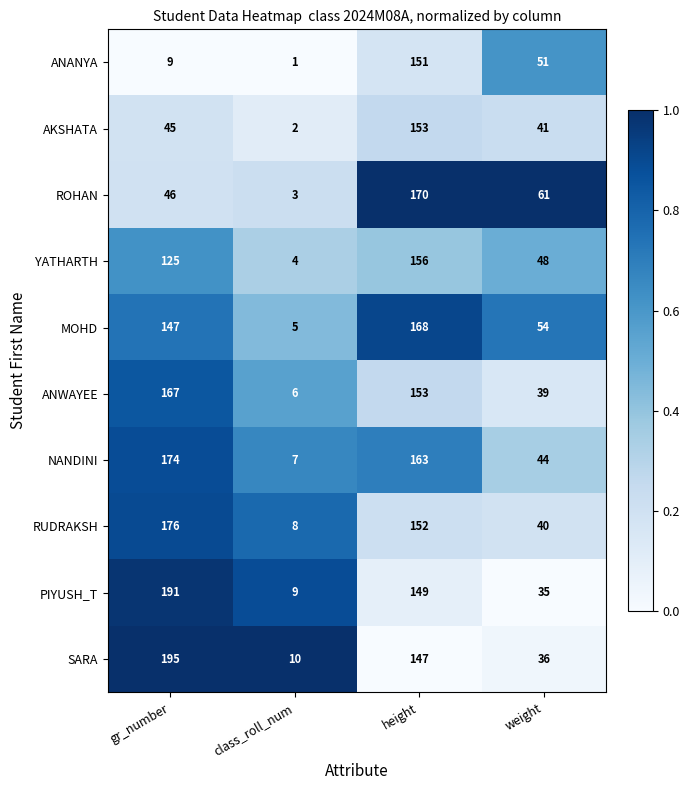

Which series has the widest spread of values?

SARA